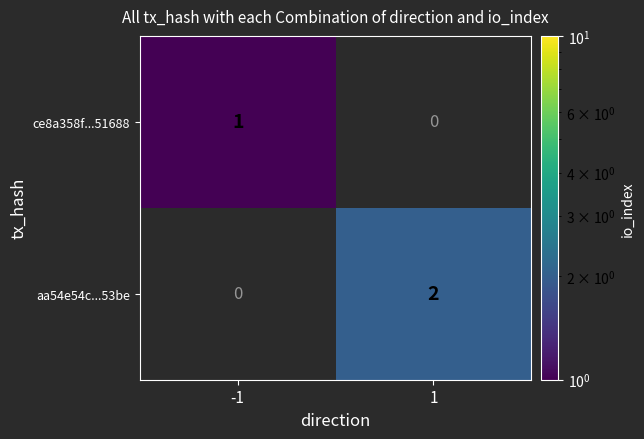

Is it true that ce8a358f...51688 equals 0 at -1?

False